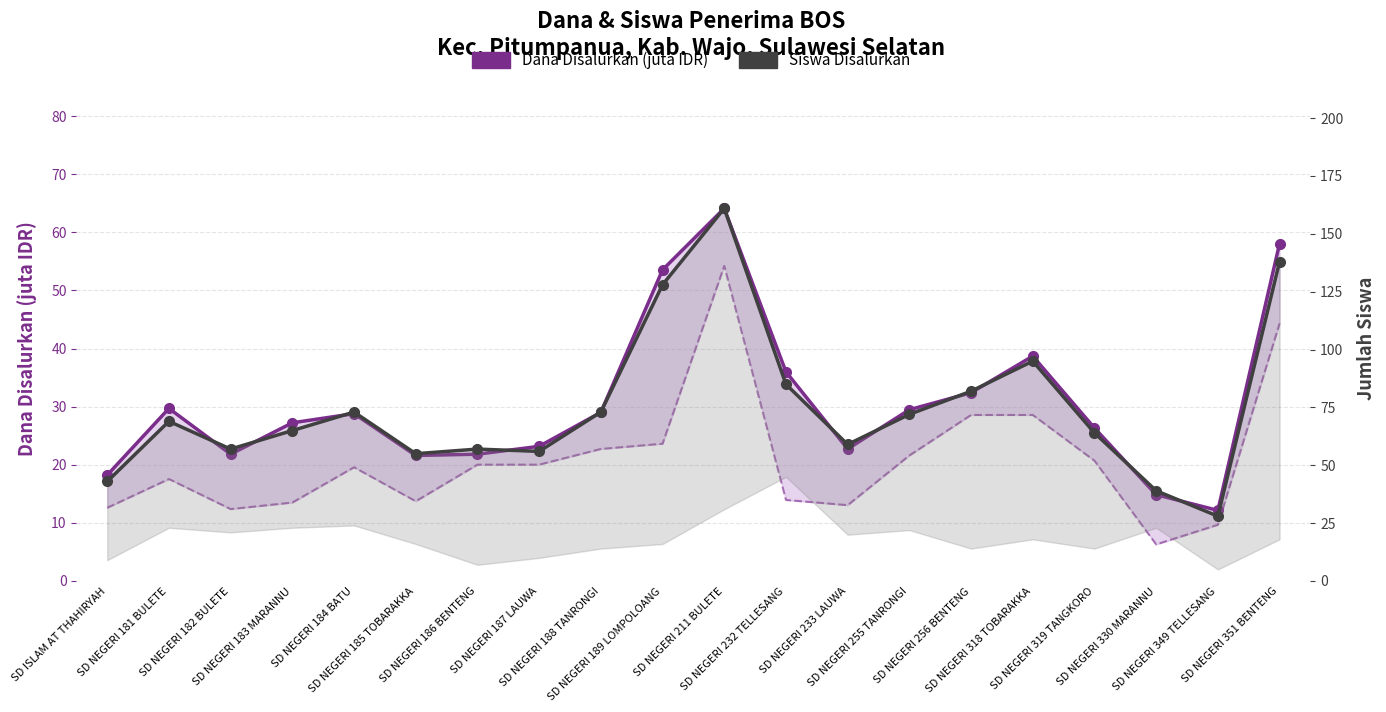

True or false: Dana Disalurkan (juta IDR) and Siswa Disalurkan cross at least once.

False